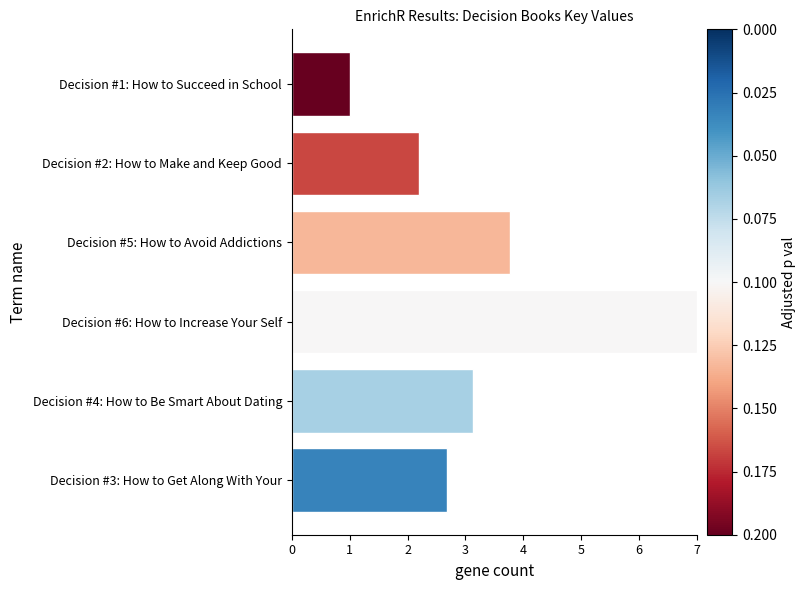

Rank the categories by value from highest to lowest.

Decision #6: How to Increase Your Self, Decision #5: How to Avoid Addictions, Decision #4: How to Be Smart About Dating, Decision #3: How to Get Along With Your, Decision #2: How to Make and Keep Good, Decision #1: How to Succeed in School